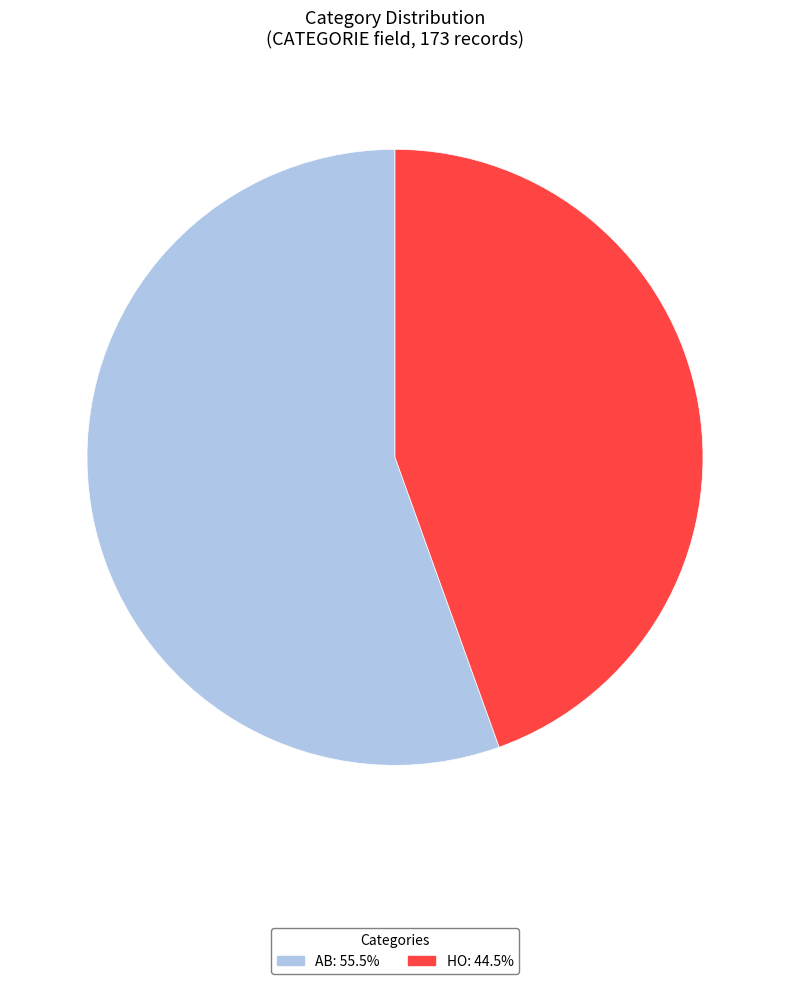

Do AB and HO together represent more than half of the pie?

Yes